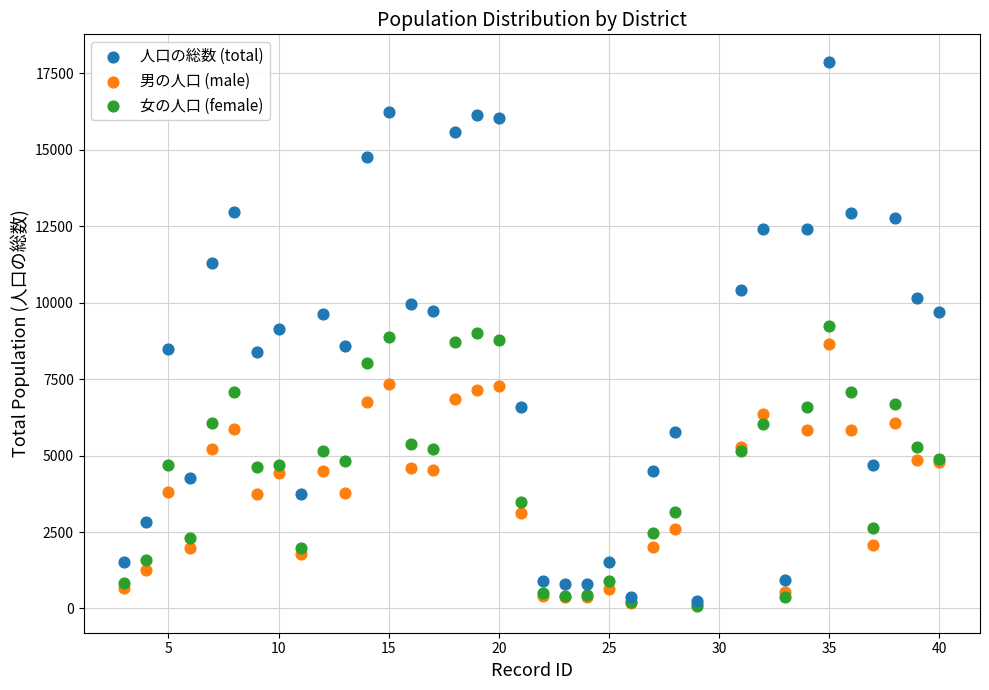

Which series has the largest Y range (max minus min)?

人口の総数 (total)